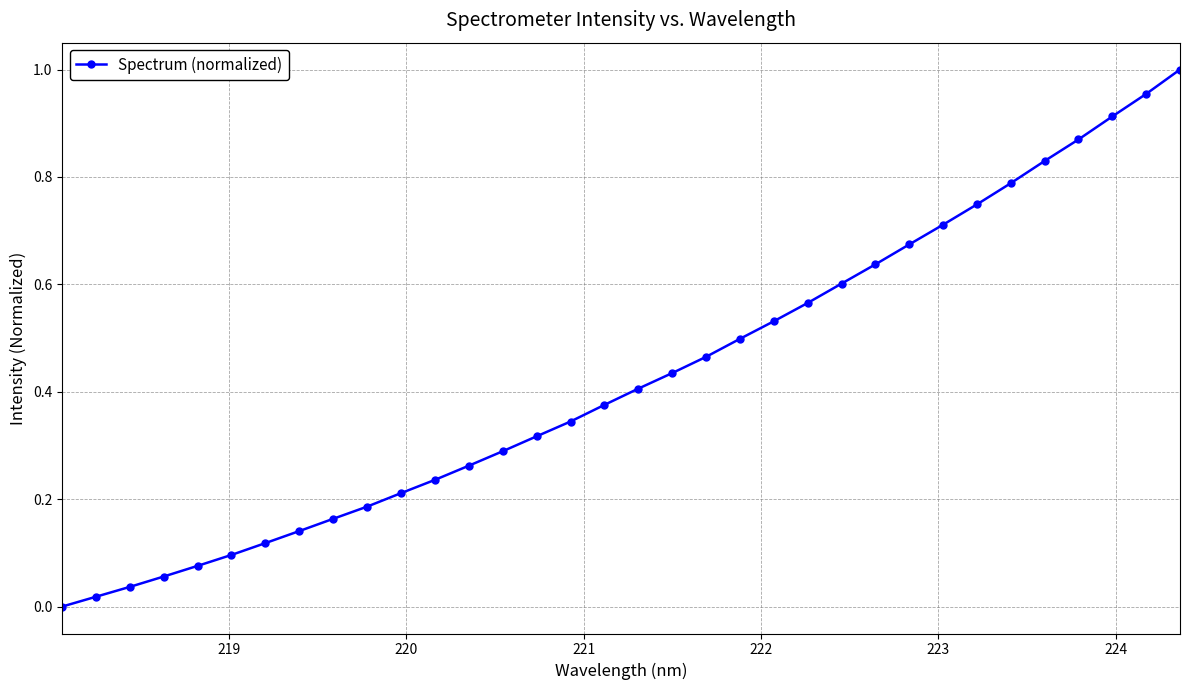

What is the sum of all values?

14.6